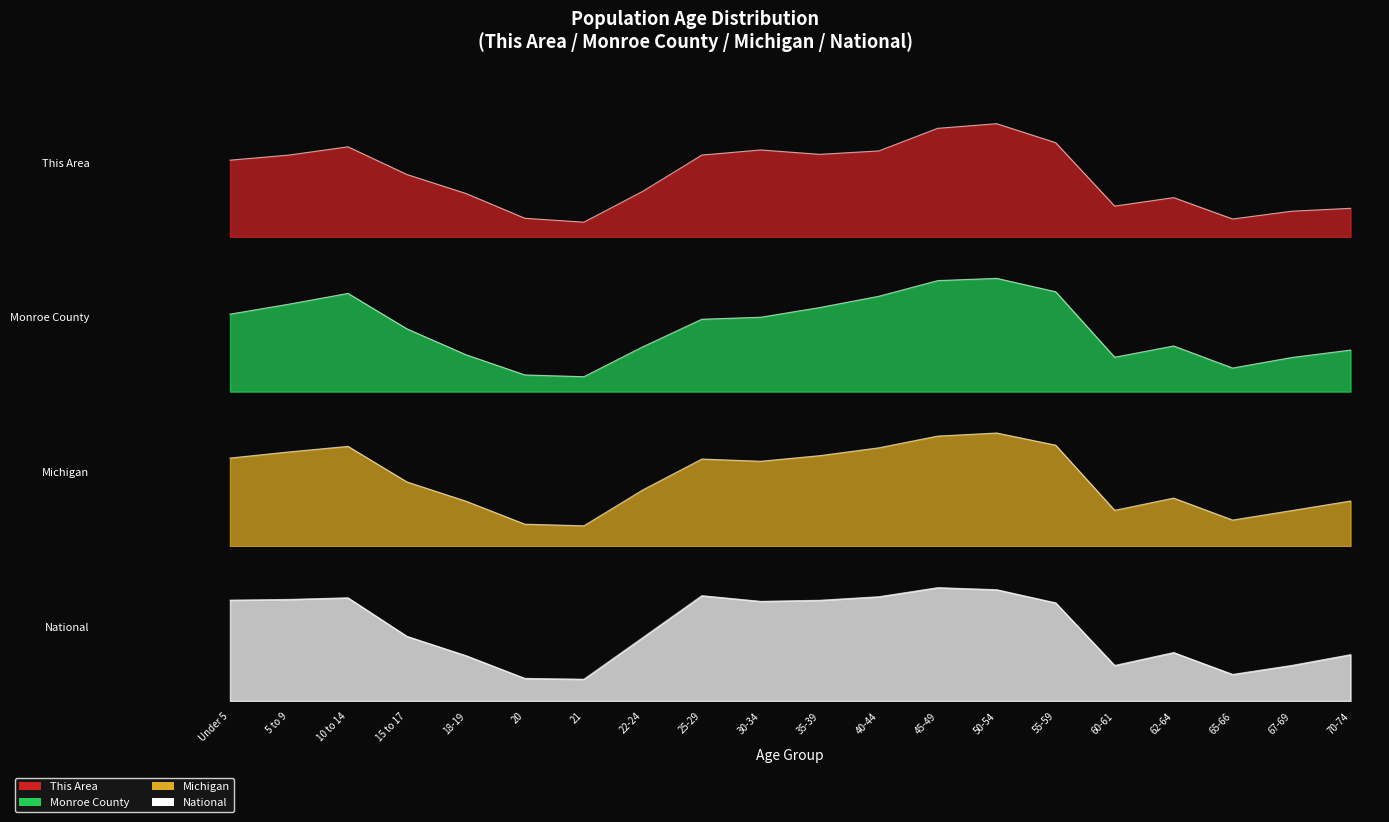

Reading left to right, list all the values displayed in this chart.

This Area: 0.7	0.7	0.8	0.6	0.4	0.2	0.1	0.4	0.7	0.8	0.7	0.8	1.0	1.0	0.8	0.3	0.3	0.2	0.2	0.3
Monroe County: 0.7	0.8	0.9	0.6	0.3	0.1	0.1	0.4	0.6	0.7	0.7	0.8	1.0	1.0	0.9	0.3	0.4	0.2	0.3	0.4
Michigan: 0.8	0.8	0.9	0.6	0.4	0.2	0.2	0.5	0.8	0.8	0.8	0.9	1.0	1.0	0.9	0.3	0.4	0.2	0.3	0.4
National: 0.9	0.9	0.9	0.6	0.4	0.2	0.2	0.6	0.9	0.9	0.9	0.9	1.0	1.0	0.9	0.3	0.4	0.2	0.3	0.4